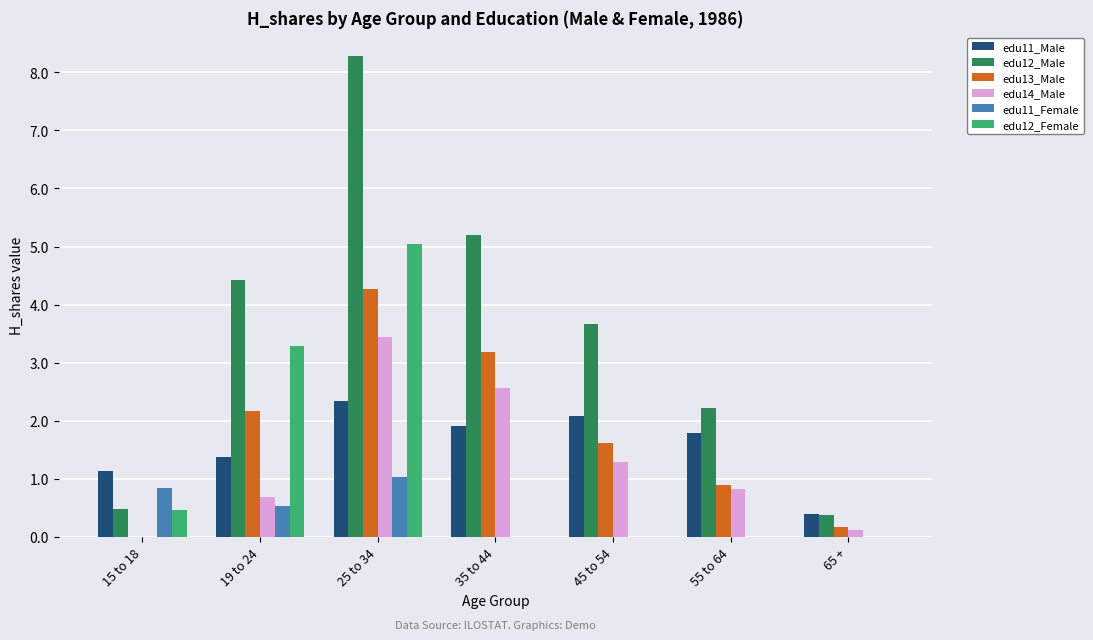

Where is edu13_Male nearest to the value 2?

19 to 24